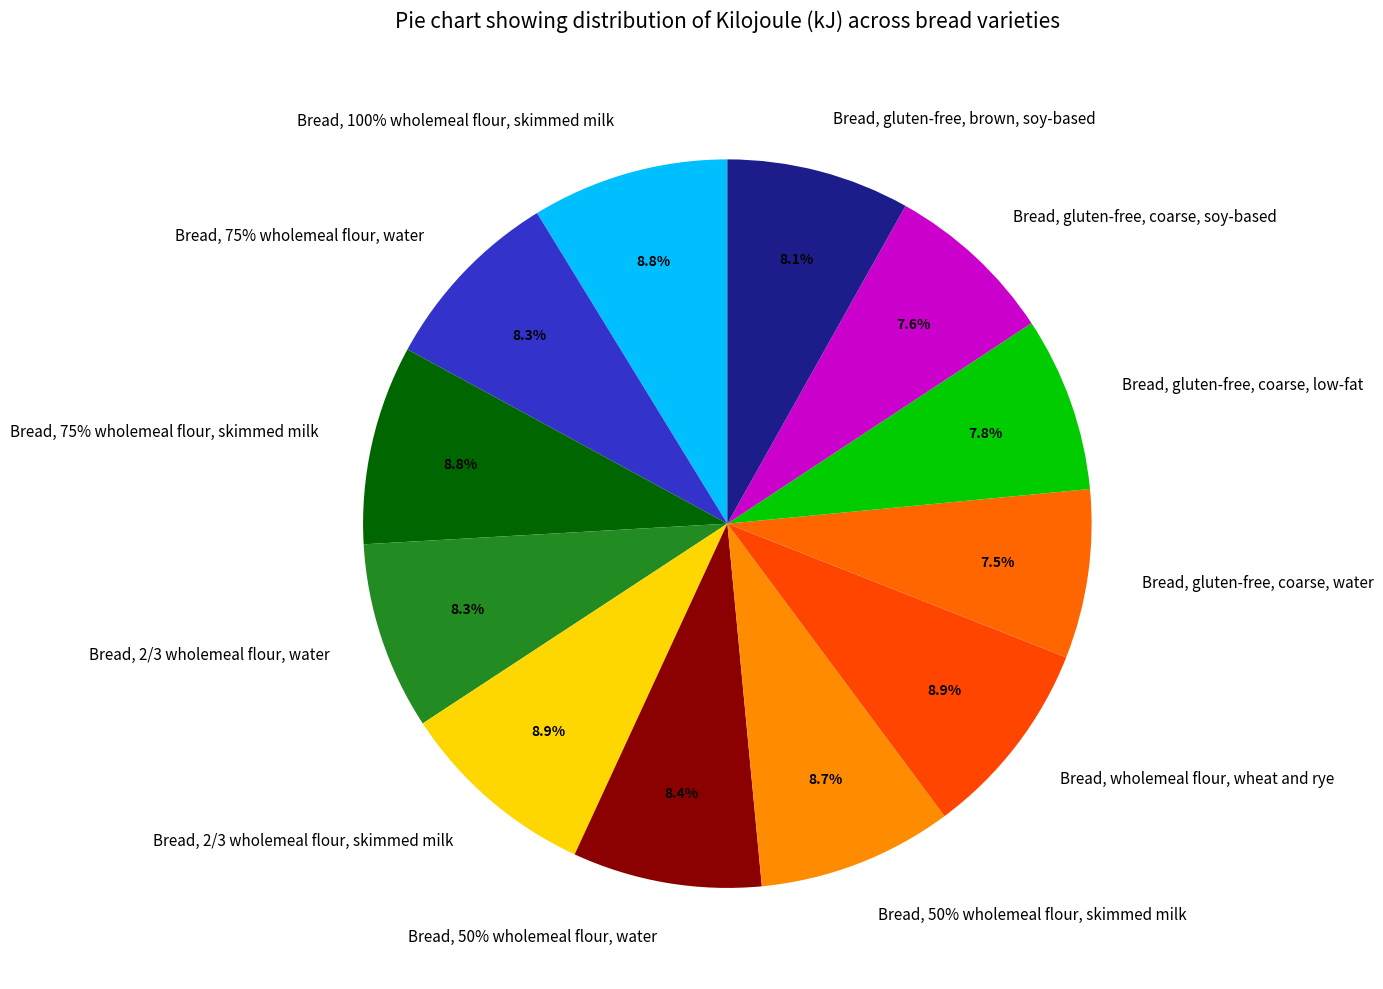

How many segments does this pie chart have?

12